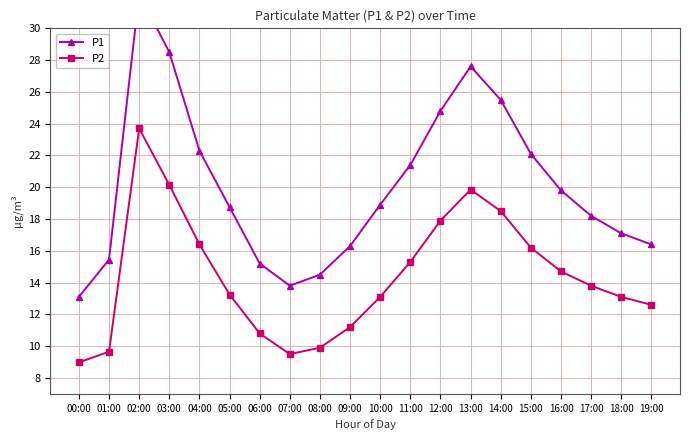

True or false: P1 and P2 cross at least once.

False